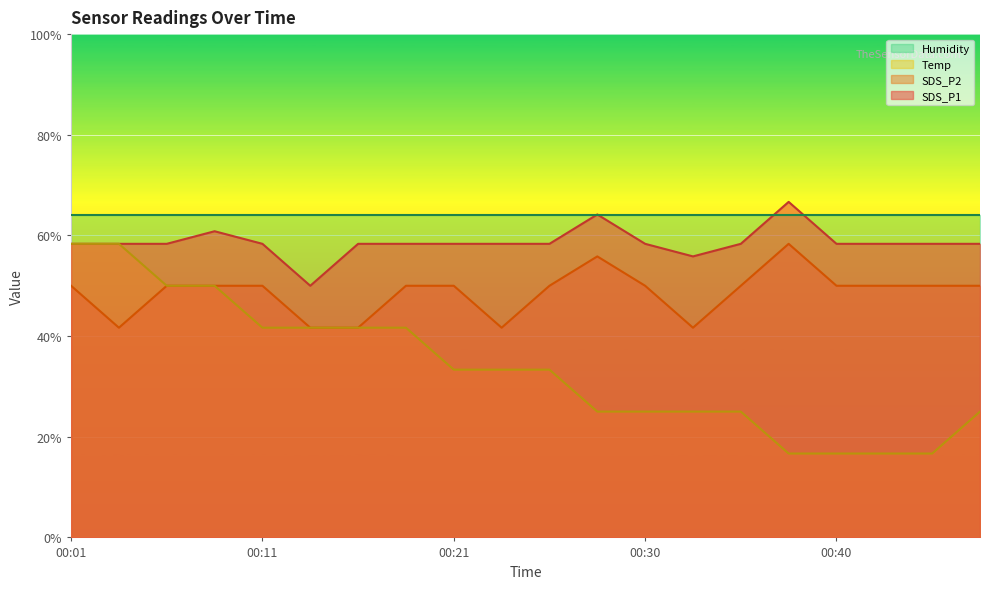

Where does the SDS_P2 series first go above 50?

00:28